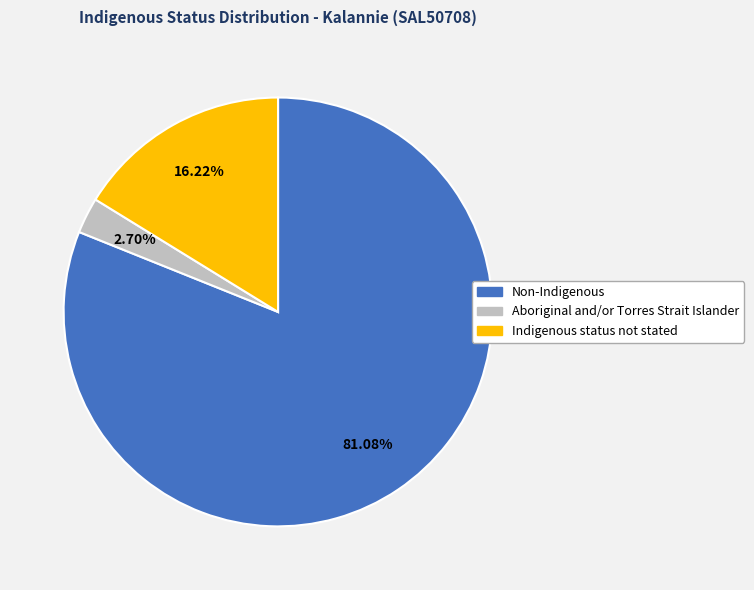

Does Indigenous status not stated represent more than half of the total?

No